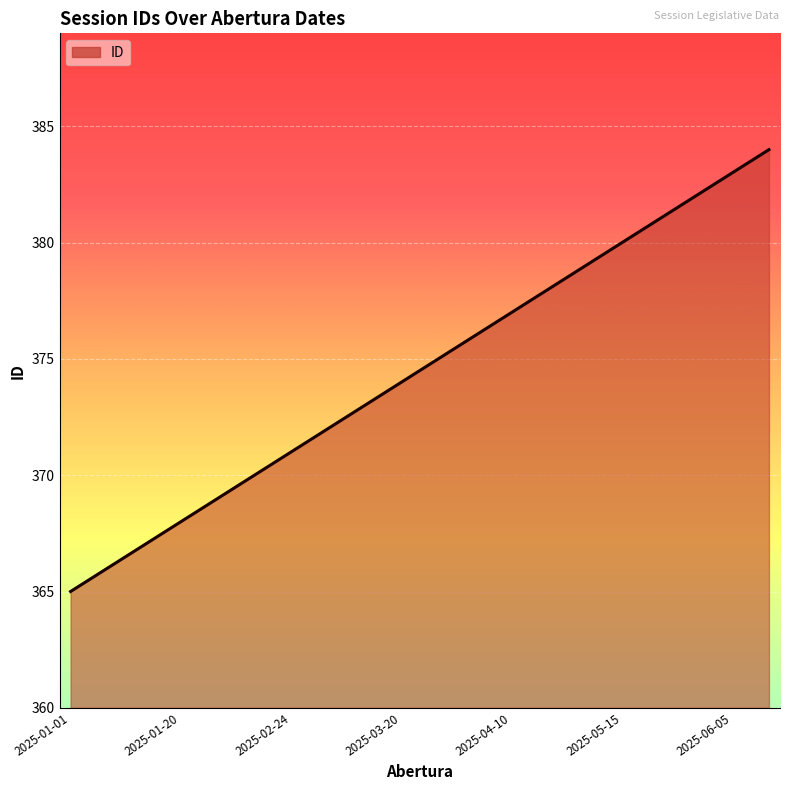

What is the greatest value displayed?

384